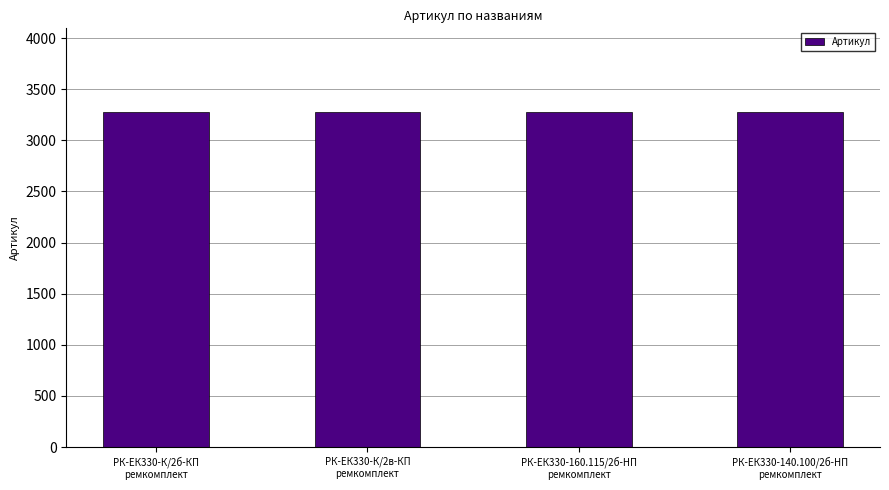

What is the sum of all values?

13100